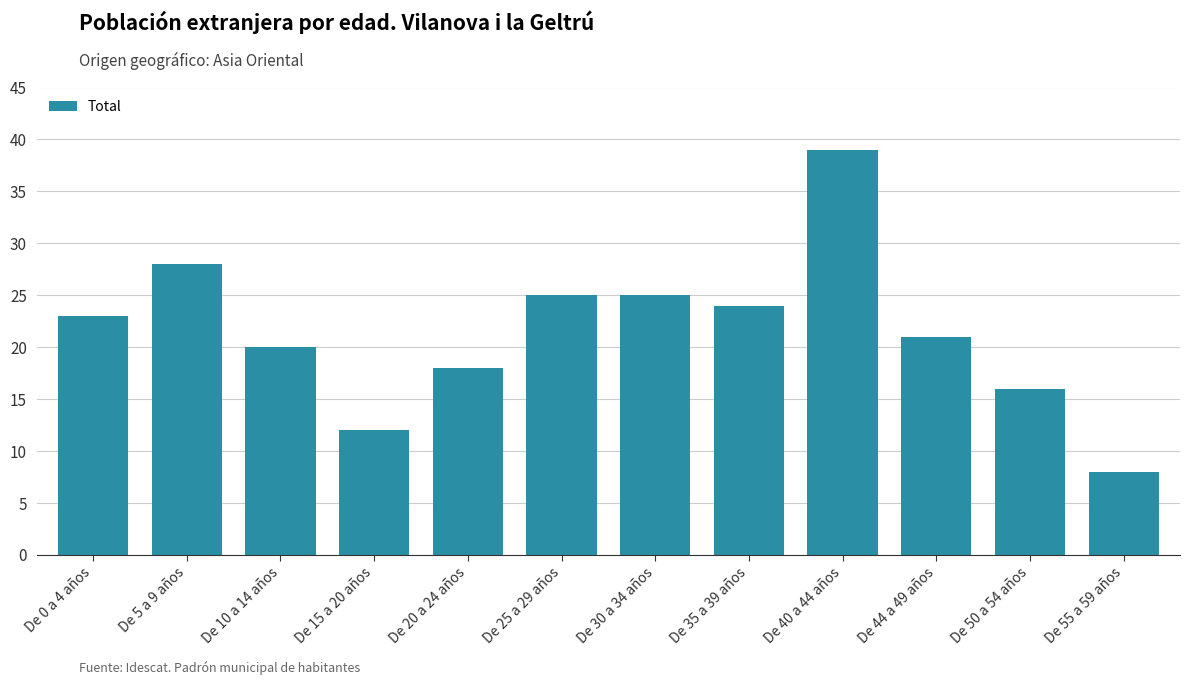

Reading right to left, list all the values displayed in this chart.

8	16	21	39	24	25	25	18	12	20	28	23